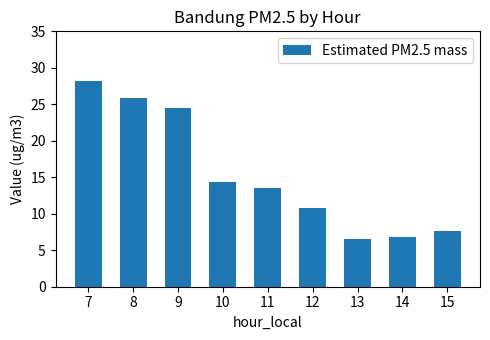

What is the smallest value displayed?

6.6